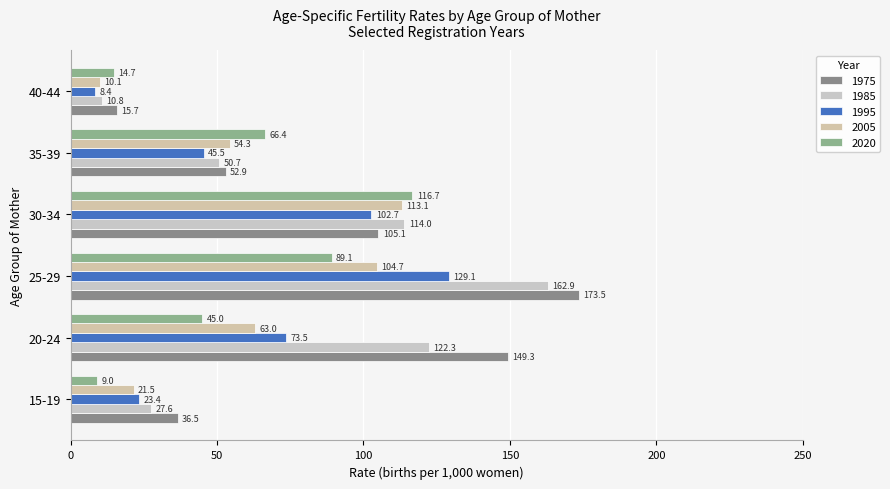

What is the difference between the maximum and second lowest values in the 1985 series?

135.3